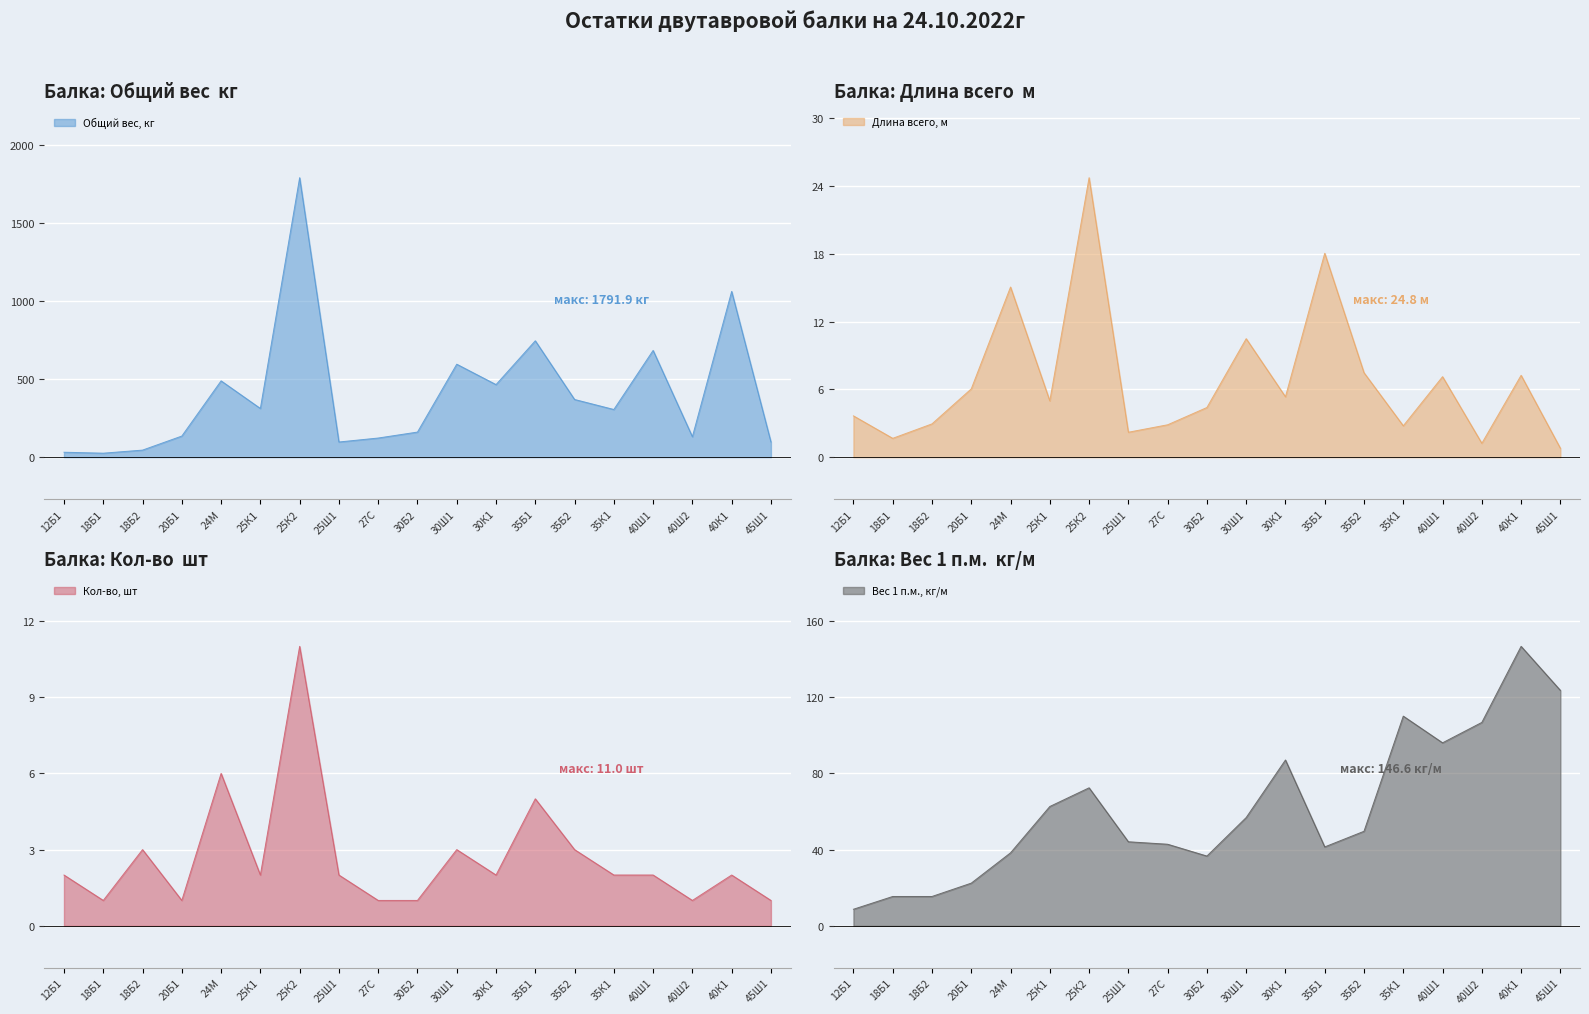

Which series changed the most between 30Ш1 and 40К1?

Общий вес, кг